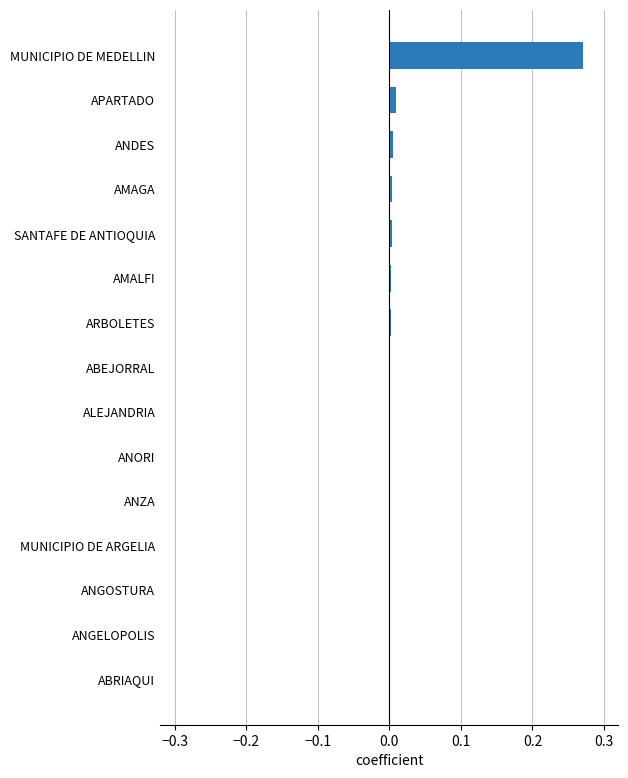

True or false: the data shows 0.0 at APARTADO.

True